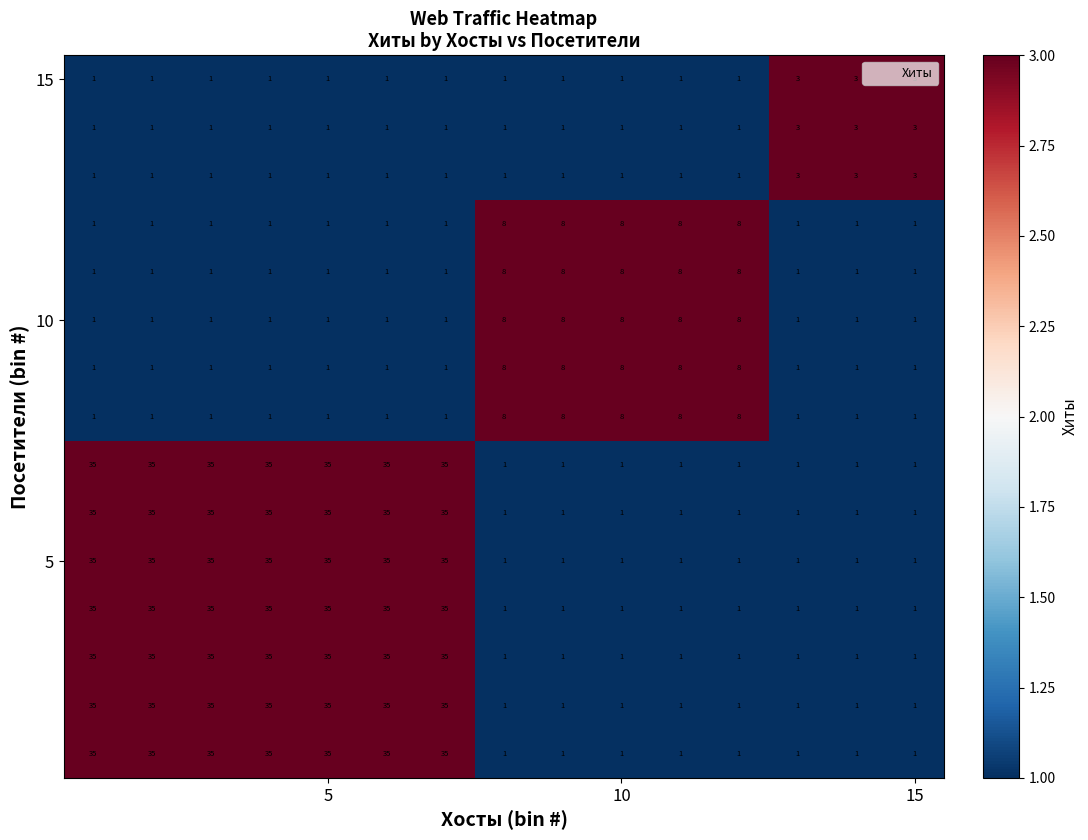

At how many categories does at least one series exceed 22?

7